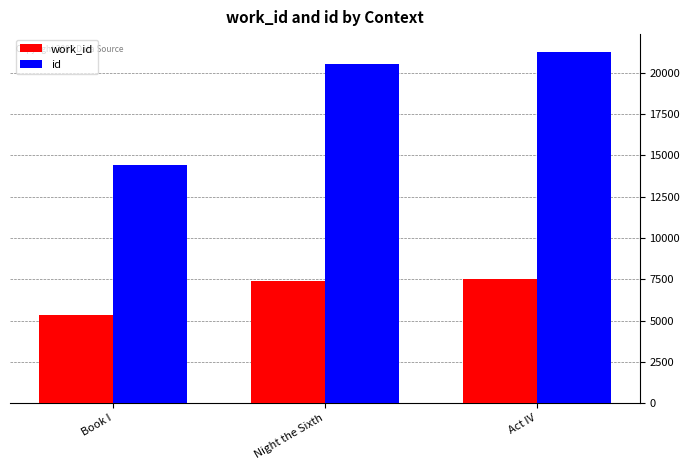

What is the average value of the work_id series?

6755